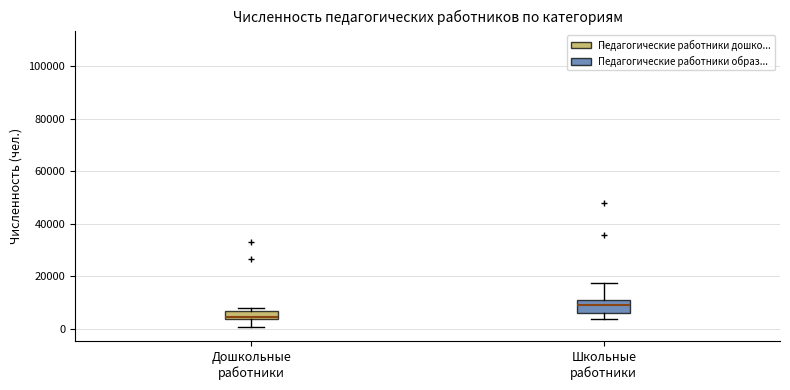

Reading left to right, read every box against the y-axis: the position of its median line, the range the box covers, and the ends of its whiskers. The values are not printed on the chart, so give them approximately, as read against the axis.

Дошкольные работники: median 4000 (just above the box's lower edge), box 4000 to 6000, whiskers 0 to 8000
Школьные работники: median 10000 (inside the box), box 6000 to 10000, whiskers 4000 to 18000